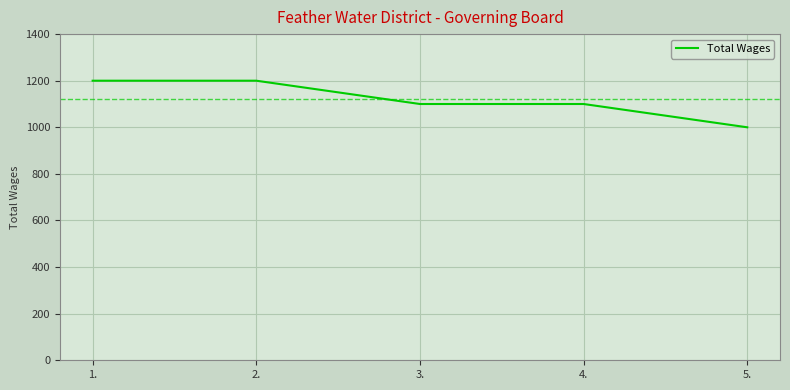

Reading left to right, transcribe all the data shown in this chart.

1.=1200	2.=1200	3.=1100	4.=1100	5.=1000